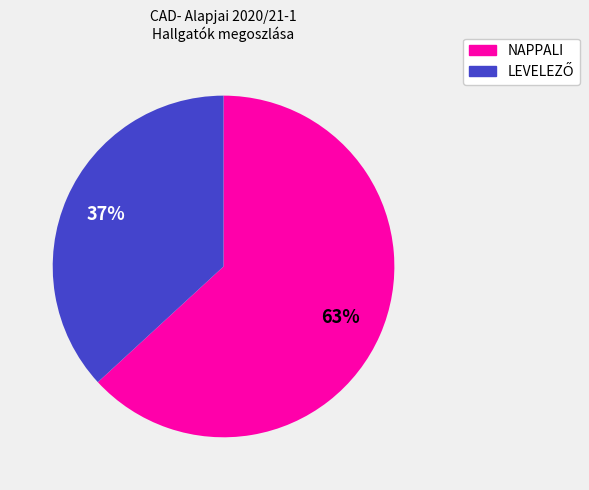

The NAPPALI slice represents 50% of the pie. True or false?

False